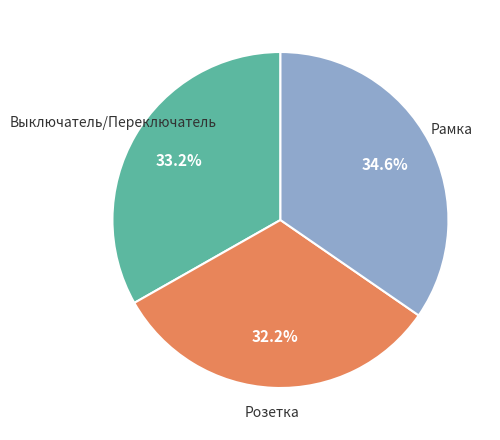

Is there any slice that represents more than half of the pie?

No